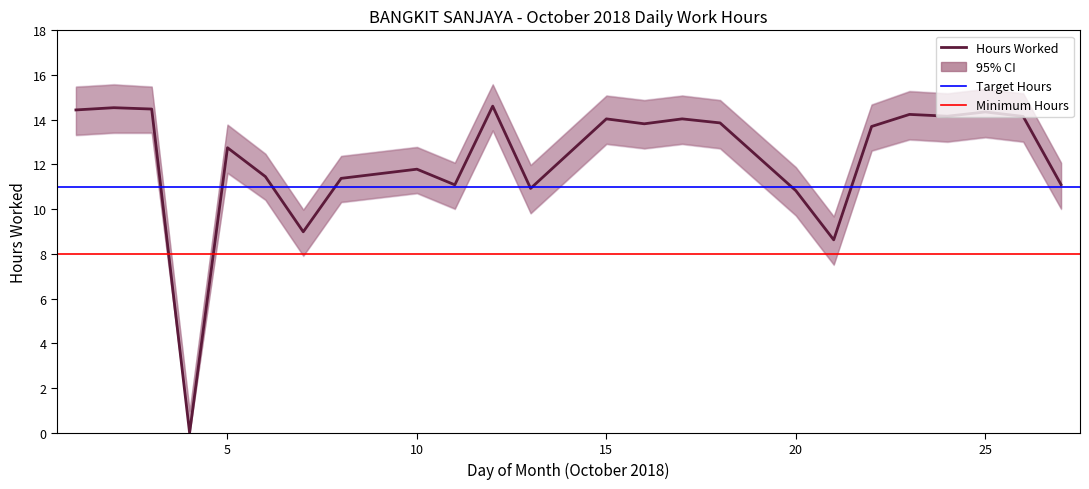

True or false: Hours Worked has a value of 20.2 at 22.

False